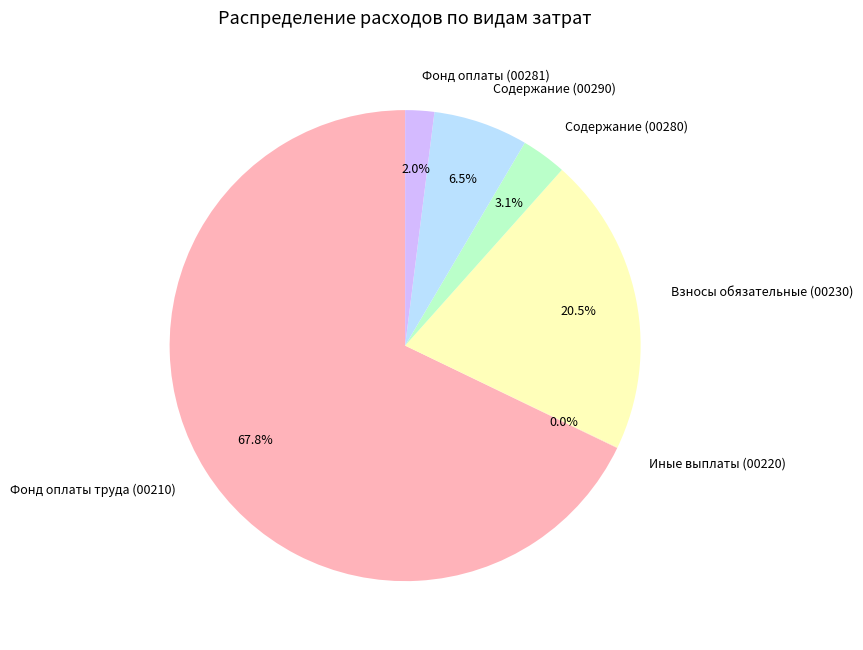

Do Содержание (00290) and Взносы обязательные (00230) together represent more than half of the pie?

No